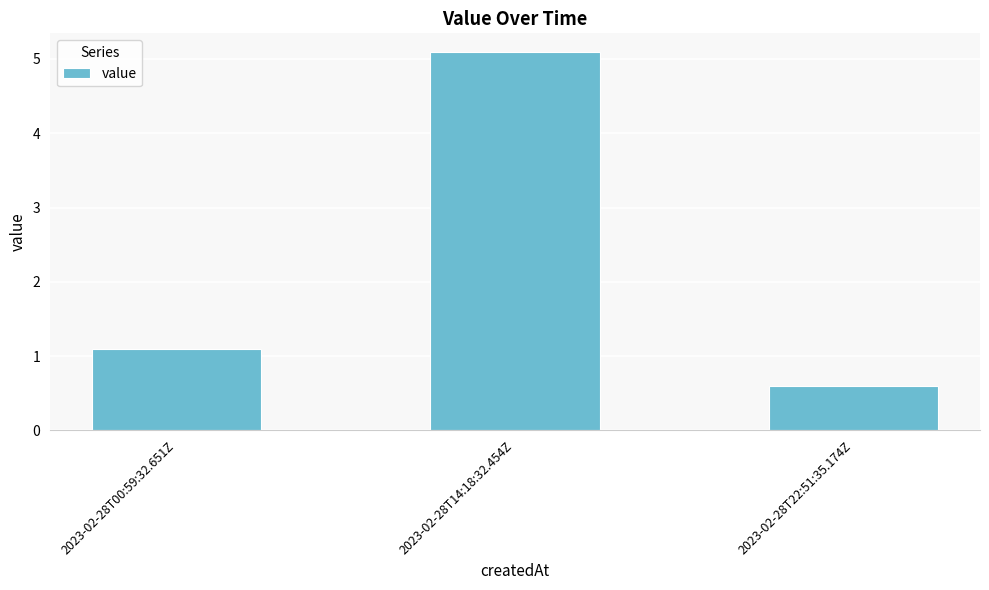

Reading left to right, what are all the values shown in this chart?

2023-02-28T00:59:32.651Z=1.1	2023-02-28T14:18:32.454Z=5.1	2023-02-28T22:51:35.174Z=0.6